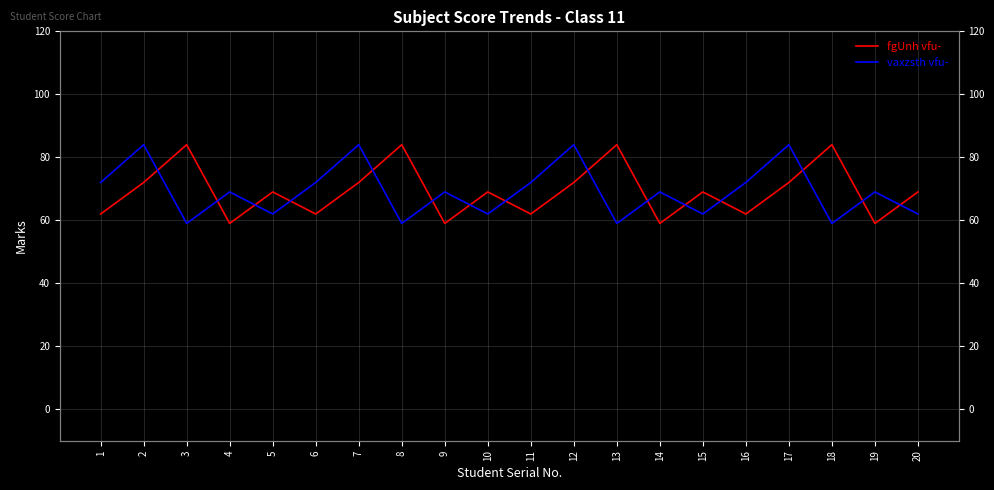

How many categories are shown in the chart?

20